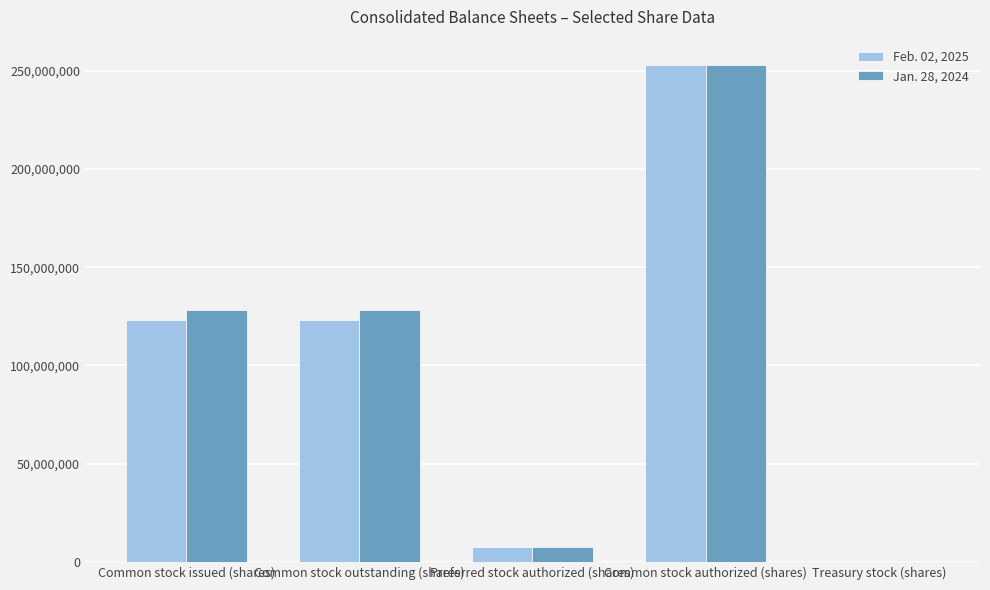

Reading right to left, extract all data points from this chart.

Feb. 02, 2025: Treasury stock (shares)=4000	Common stock authorized (shares)=253125000	Preferred stock authorized (shares)=7500000	Common stock outstanding (shares)=123125000	Common stock issued (shares)=123125000
Jan. 28, 2024: Treasury stock (shares)=6000	Common stock authorized (shares)=253125000	Preferred stock authorized (shares)=7500000	Common stock outstanding (shares)=128301000	Common stock issued (shares)=128301000